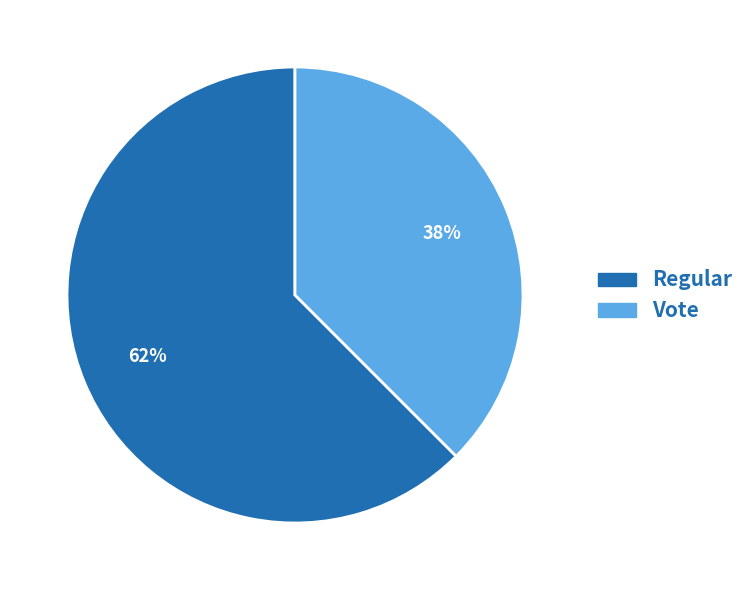

Combined, do Regular and Vote account for over 50%?

Yes